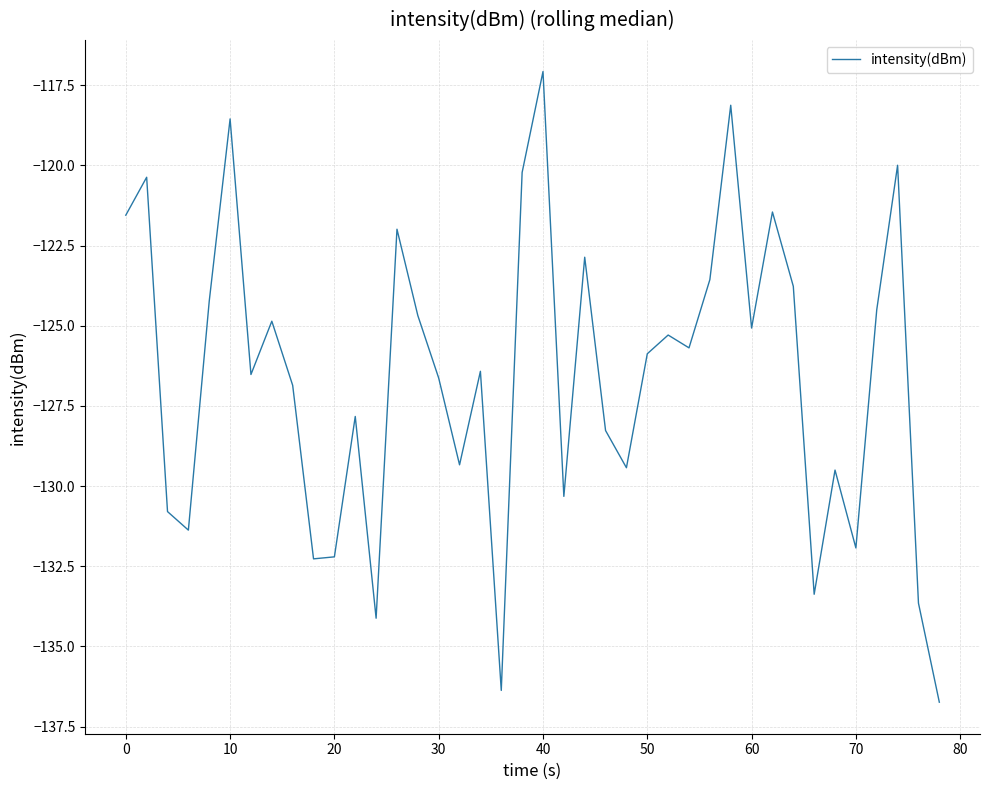

What is the difference between the maximum and minimum values?

19.7